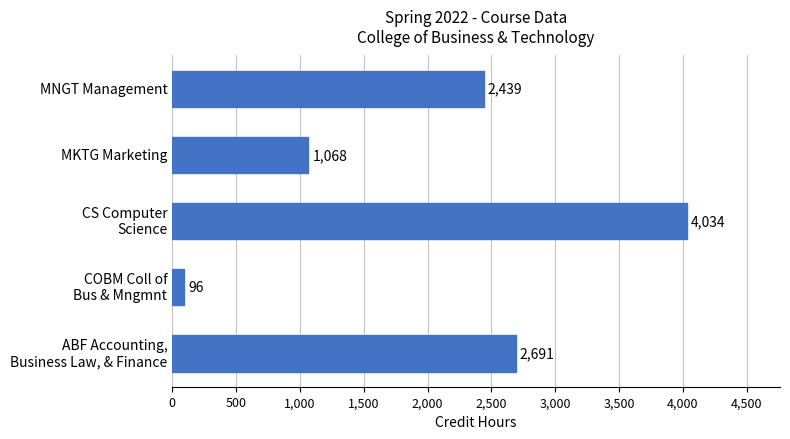

List the labels in order of value, largest first.

CS Computer
Science, ABF Accounting,
Business Law, & Finance, MNGT Management, MKTG Marketing, COBM Coll of
Bus & Mngmnt